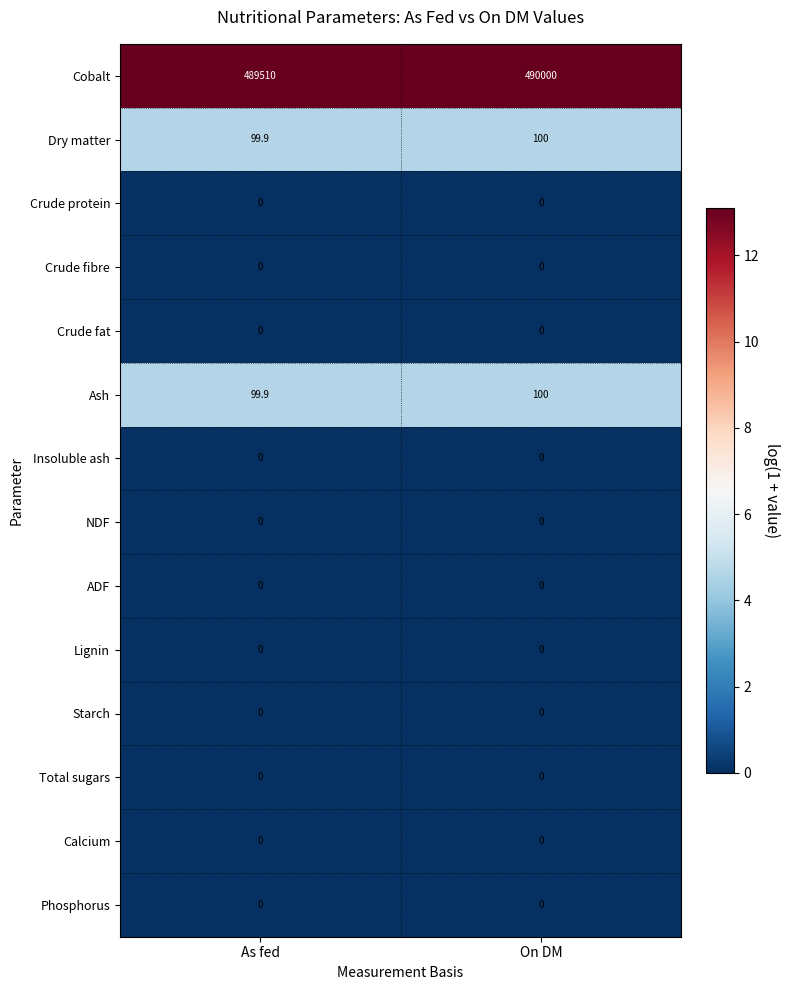

What is the highest value of the Dry matter series?

100.0